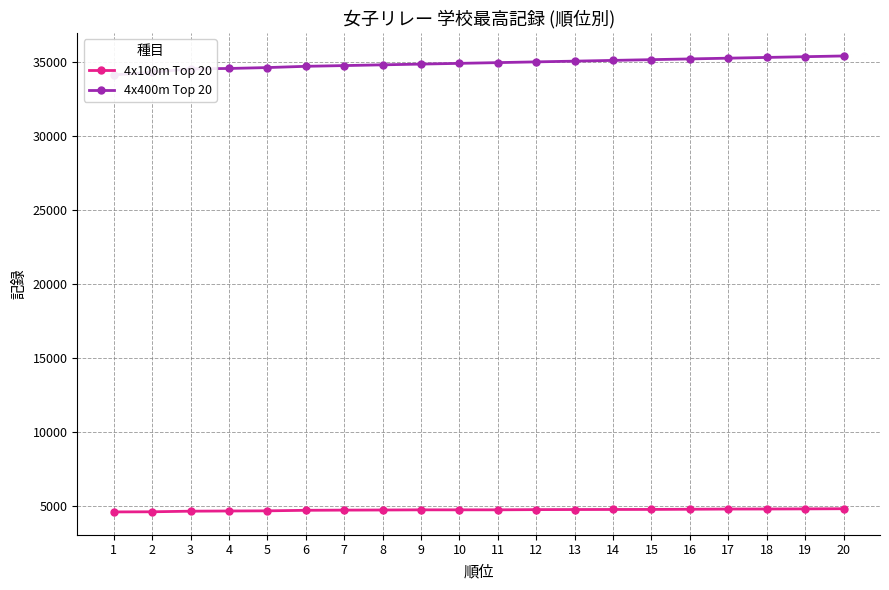

True or false: 4x400m Top 20 and 4x100m Top 20 cross at least once.

False